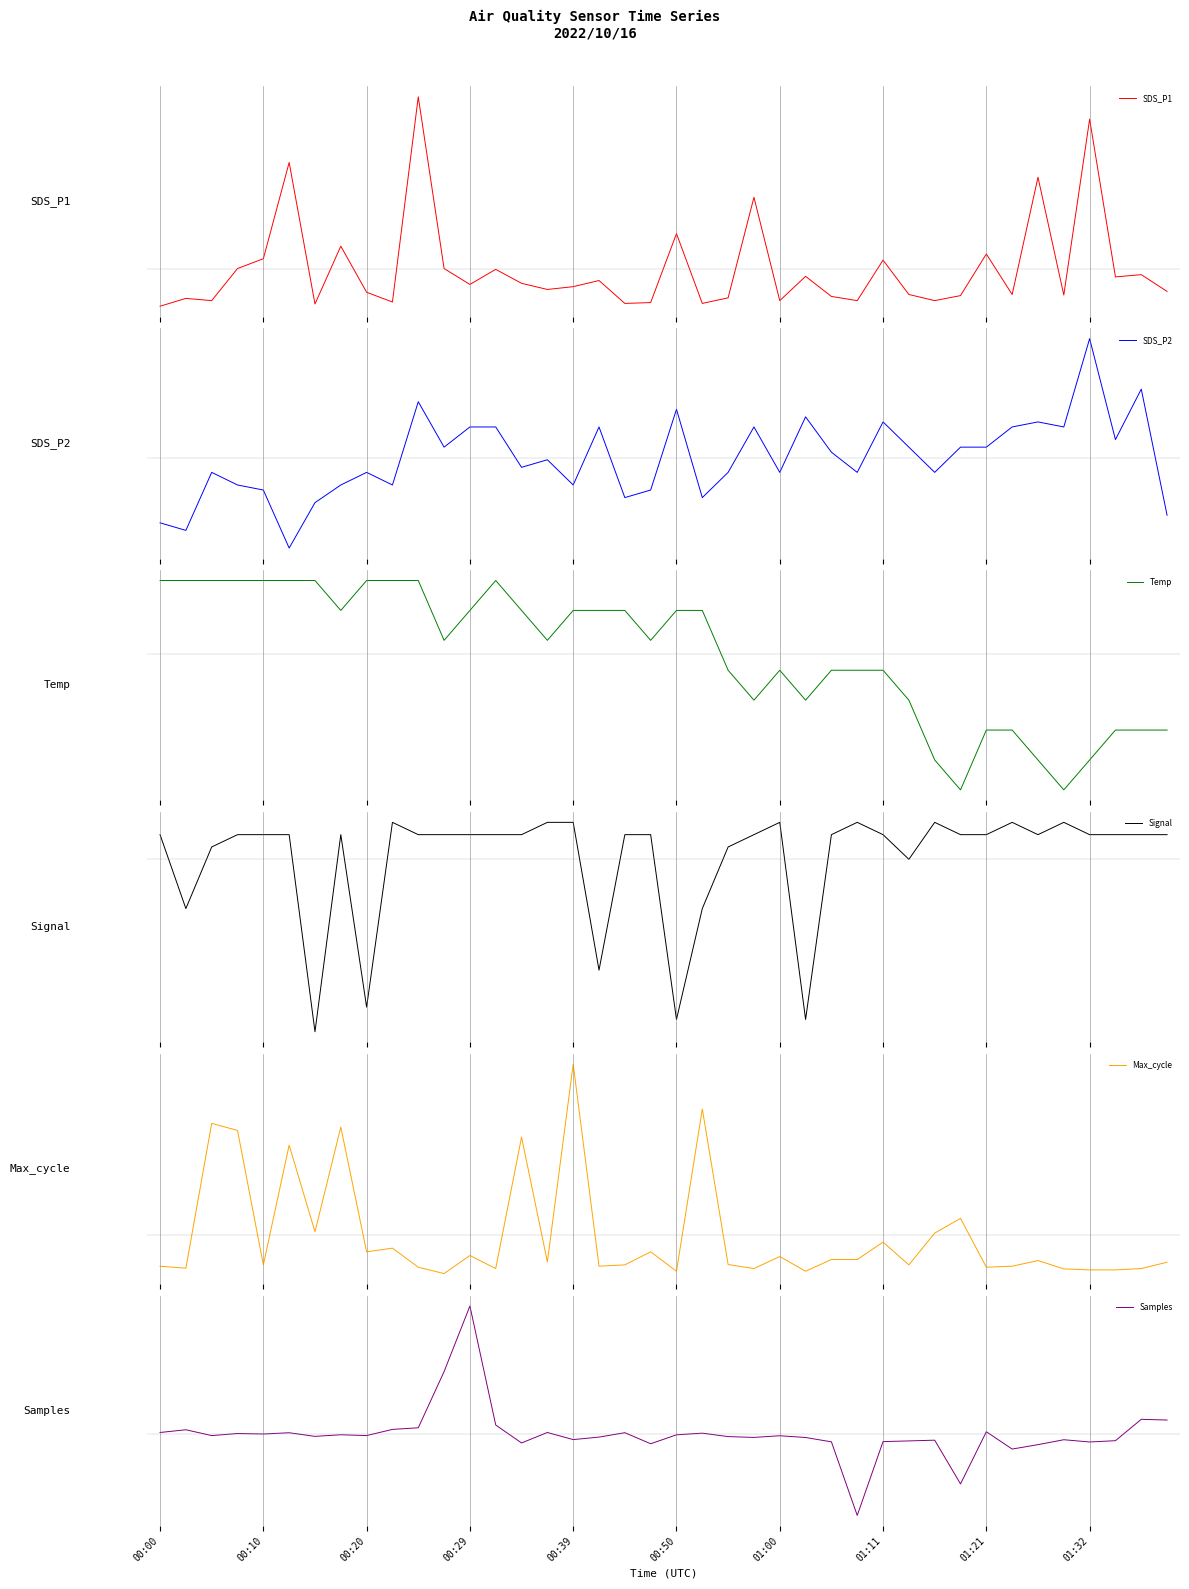

What position from the left is 00:50?

21